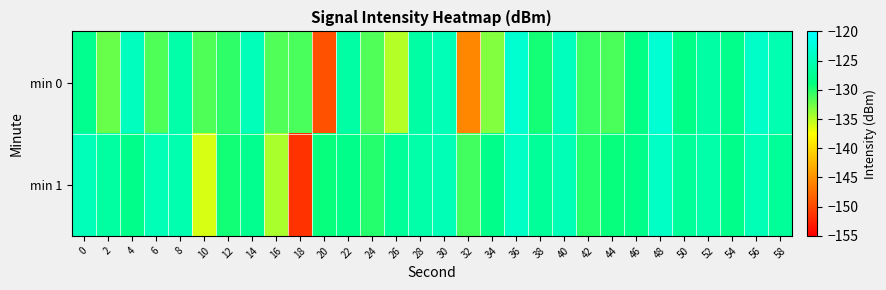

What is the difference between the highest and lowest values at 0?

2.8